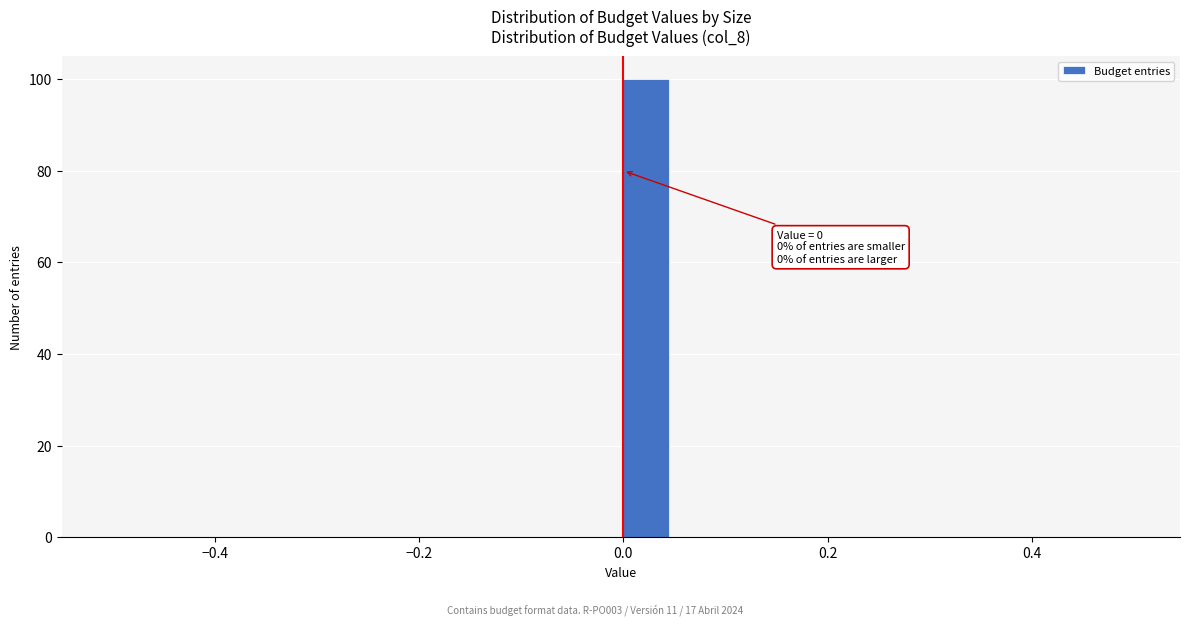

Read against the x-axis, roughly where is the centre of the tallest bar?

0.02